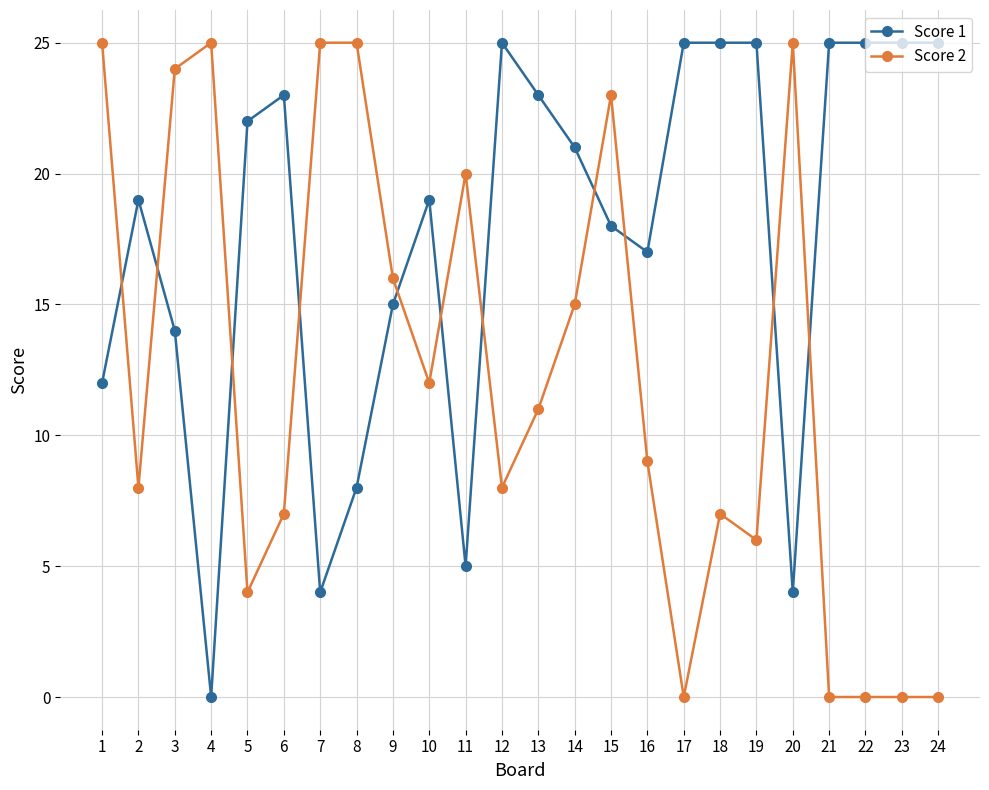

The value of Score 2 at 3 is 6. True or false?

False